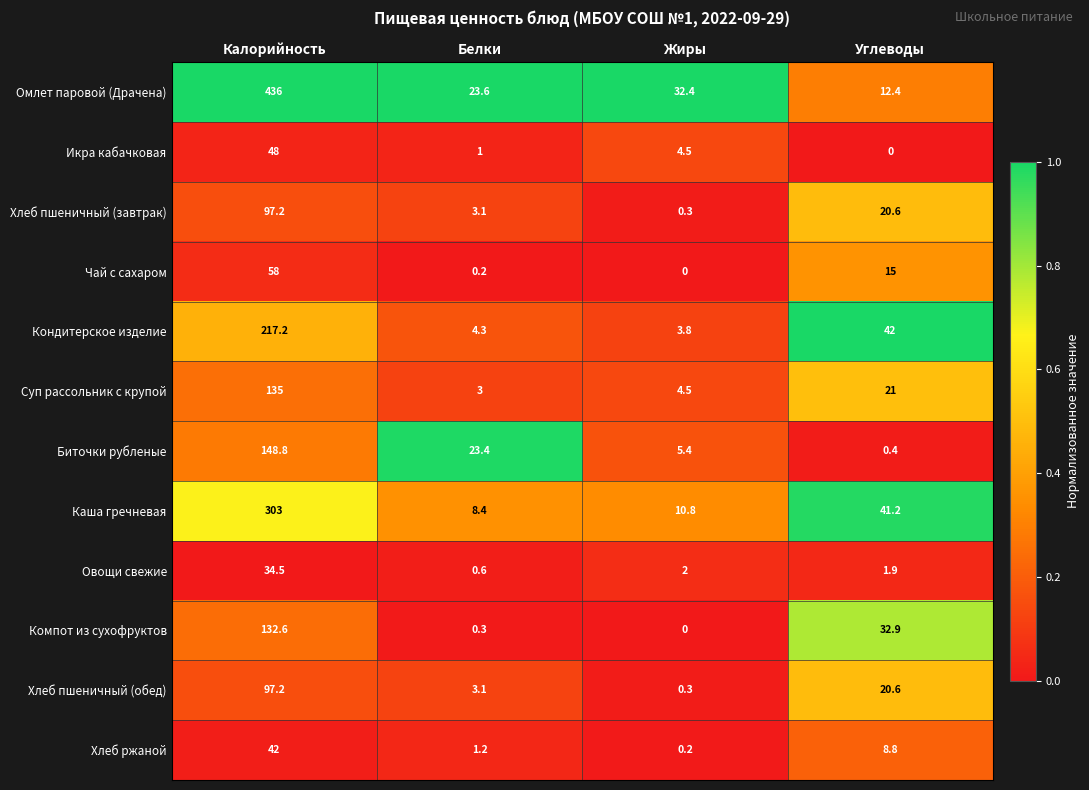

What is the sum of the Хлеб пшеничный (завтрак) values at Углеводы and Белки?

23.7